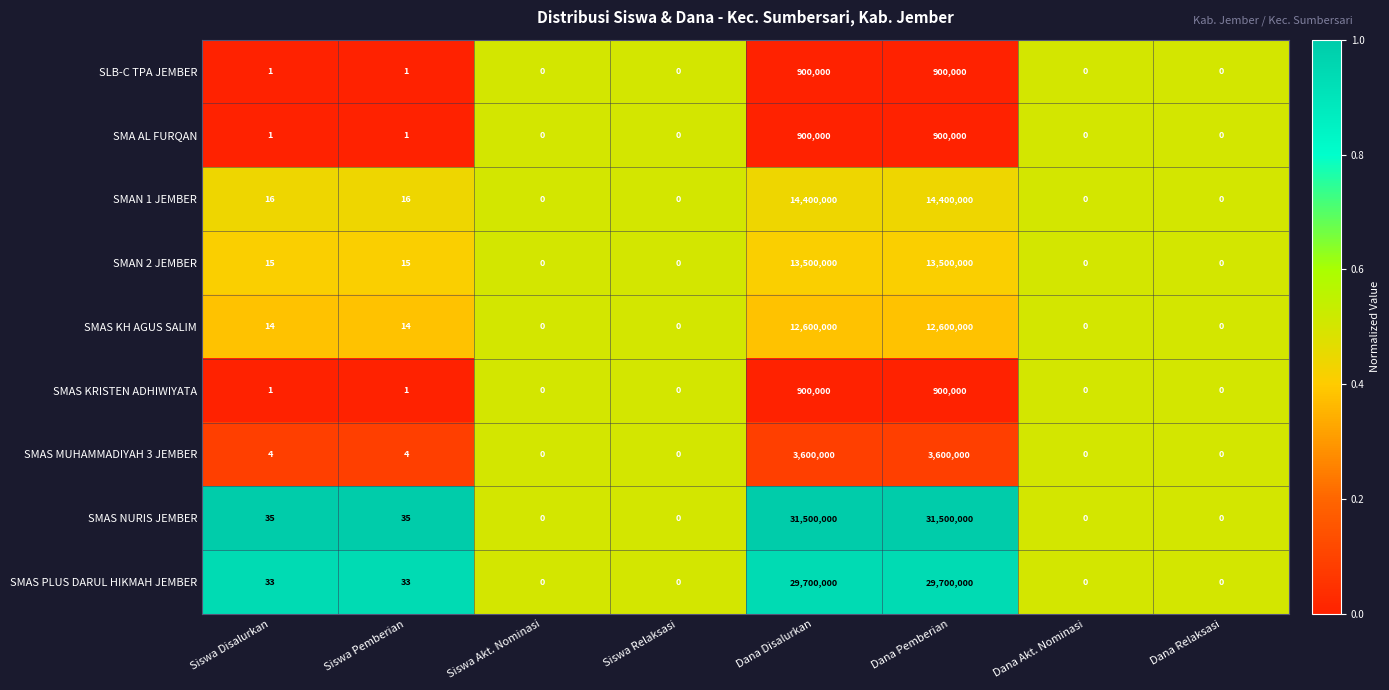

Is the value of SMA AL FURQAN at Siswa Relaksasi greater than the value of SMAN 1 JEMBER at Dana Pemberian?

No